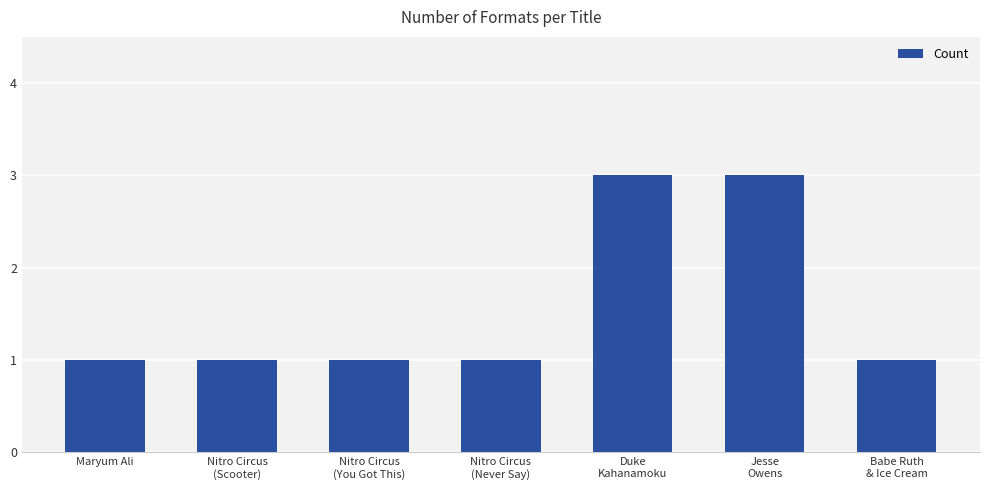

What is the difference between the second highest and minimum values?

2